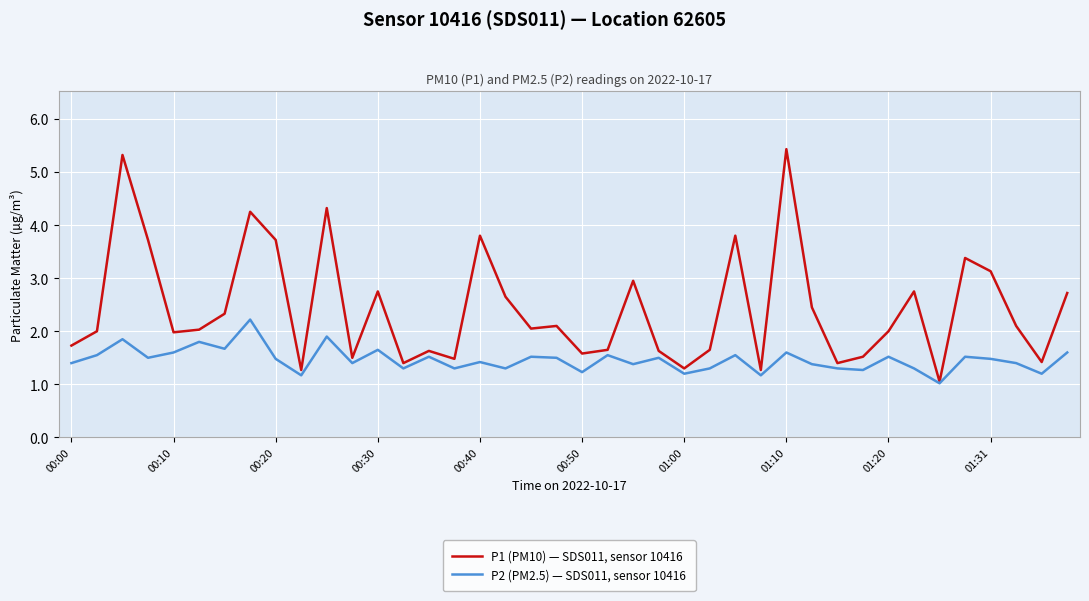

What are all the series names shown in the legend?

P1 (PM10) — SDS011, sensor 10416, P2 (PM2.5) — SDS011, sensor 10416